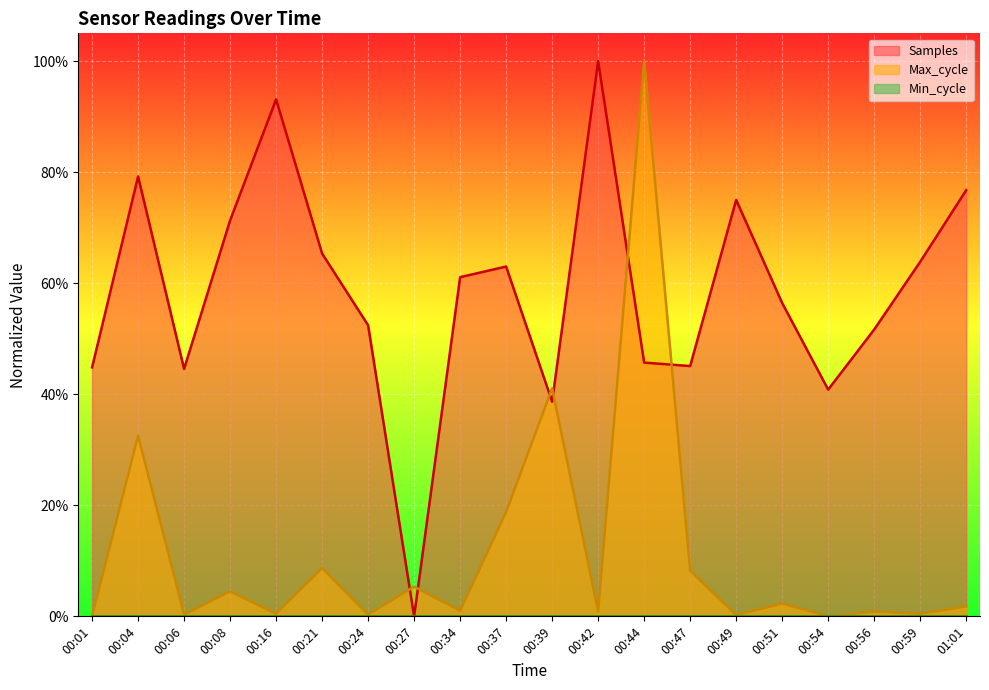

What is the spread (max minus min) of values at 00:49?

0.7